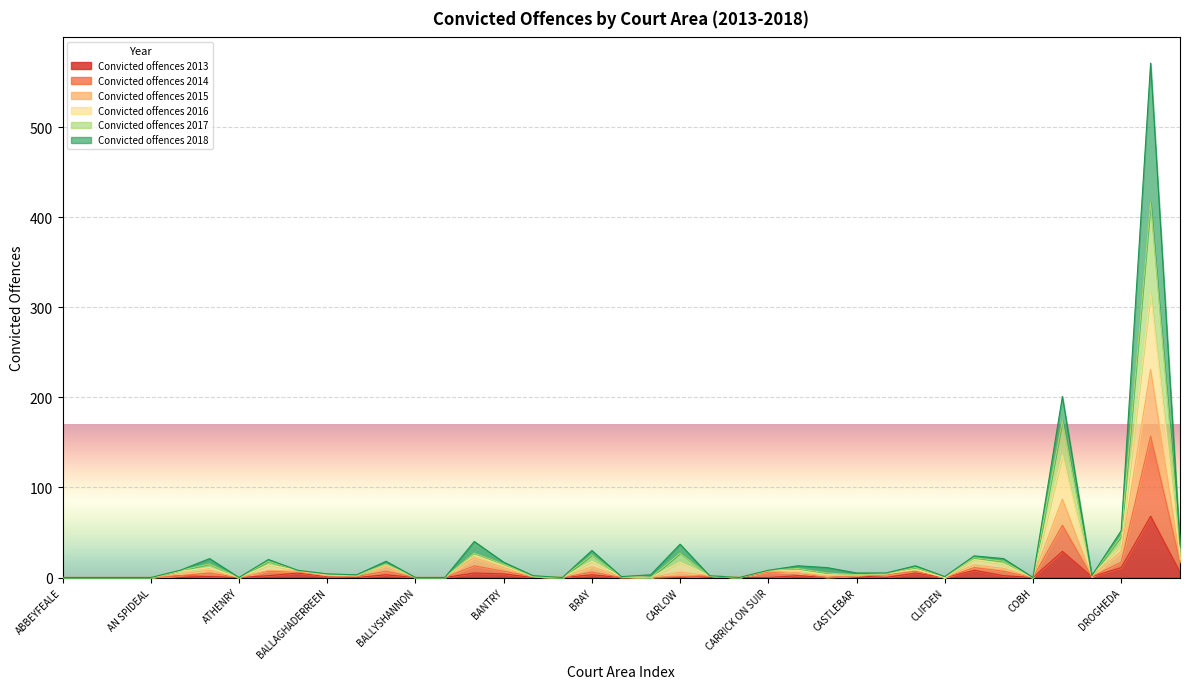

How many interior local peaks does the Convicted offences 2017 series have?

11